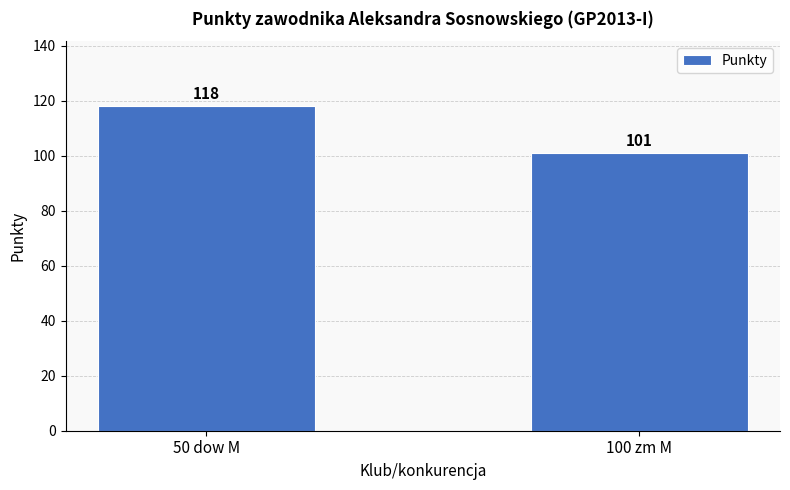

How many bars are there in total?

2